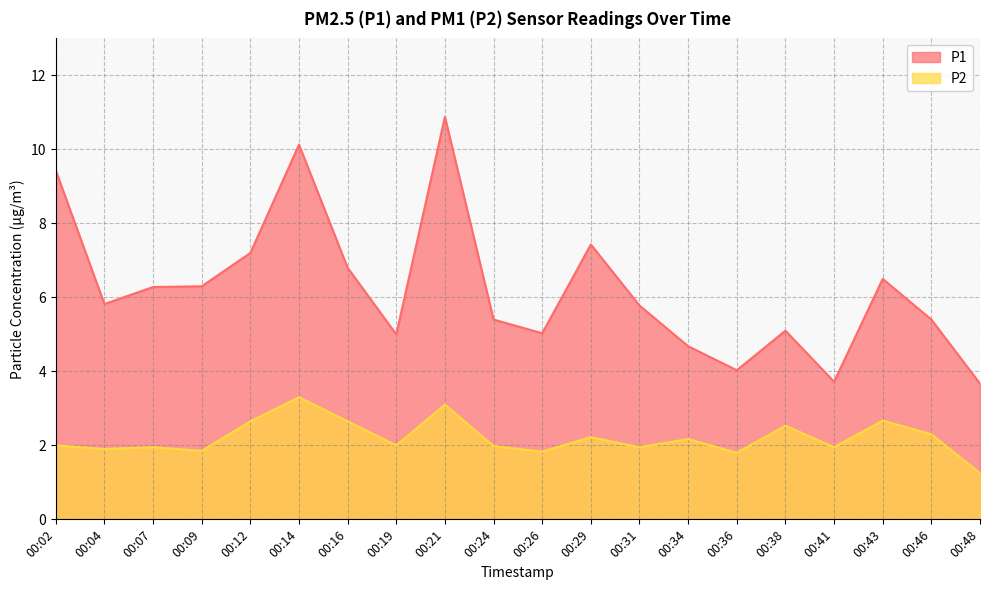

Which series has the widest spread of values?

P1